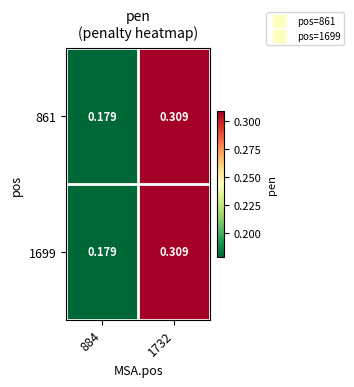

How many series are shown in this chart?

2